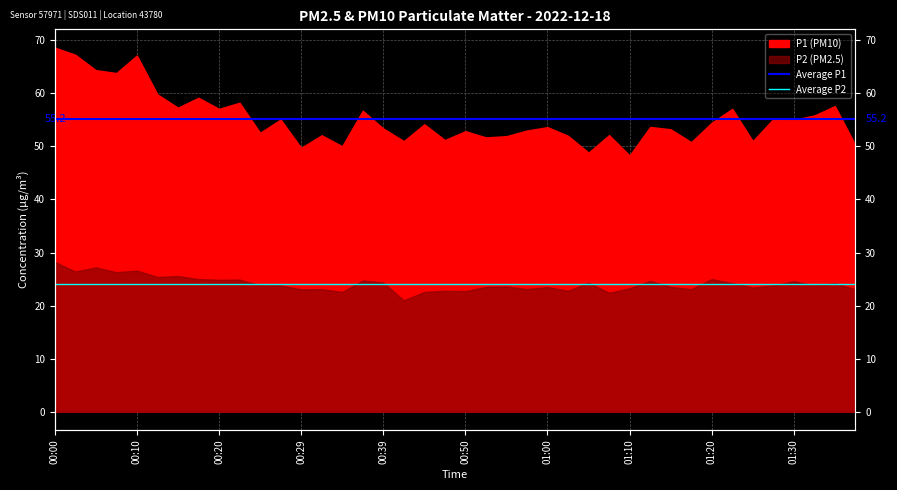

Which category has the highest value across all series?

00:00